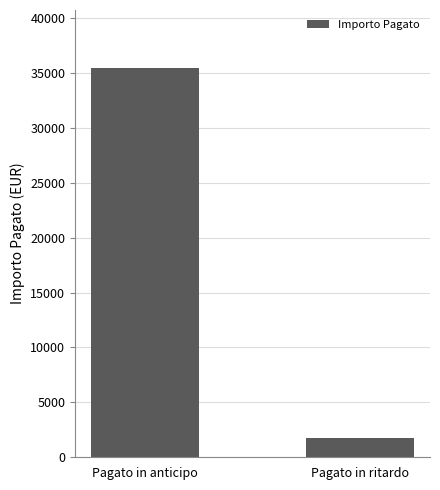

What position from the right is Pagato in anticipo?

2